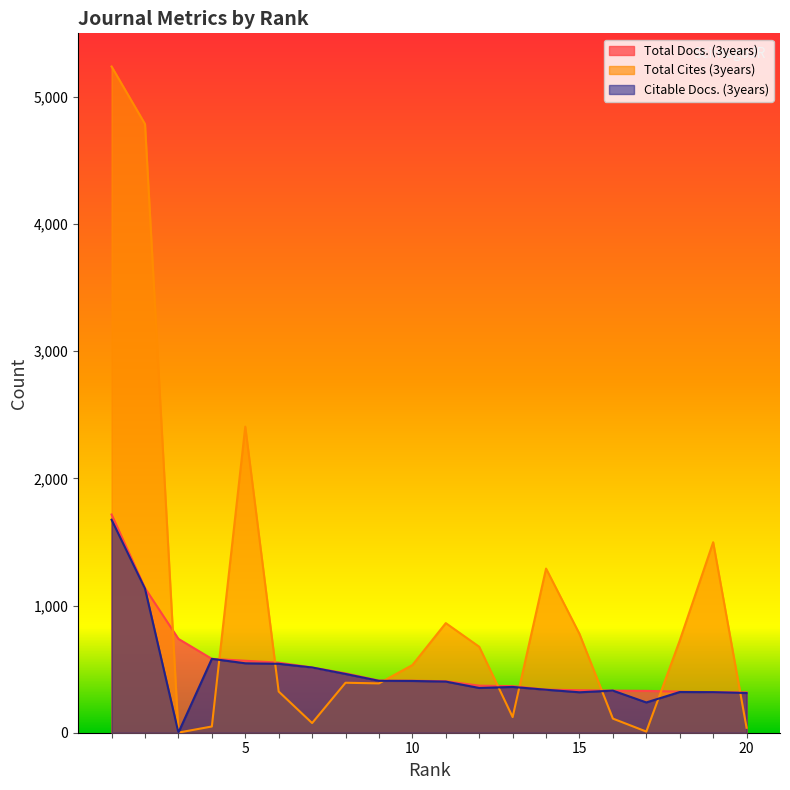

Reading left to right, list all the values displayed in this chart.

Total Docs. (3years): 1=1716	2=1137	3=738	4=581	5=566	6=551	7=513	8=467	9=410	10=409	11=405	12=370	13=366	14=339	15=334	16=331	17=329	18=323	19=319	20=317
Total Cites (3years): 1=5239	2=4787	3=1	4=49	5=2407	6=324	7=76	8=393	9=388	10=532	11=862	12=676	13=123	14=1291	15=777	16=111	17=9	18=725	19=1498	20=39
Citable Docs. (3years): 1=1675	2=1133	3=1	4=581	5=546	6=542	7=513	8=462	9=408	10=407	11=402	12=352	13=360	14=338	15=318	16=331	17=238	18=320	19=319	20=312